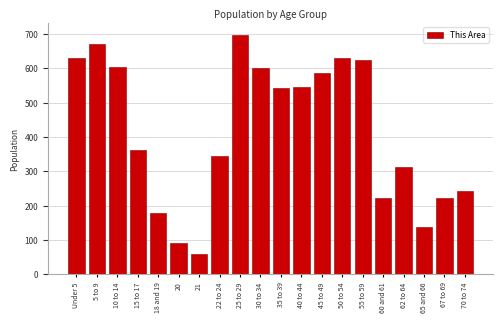

What is the label of the 17th bar from the right?

15 to 17